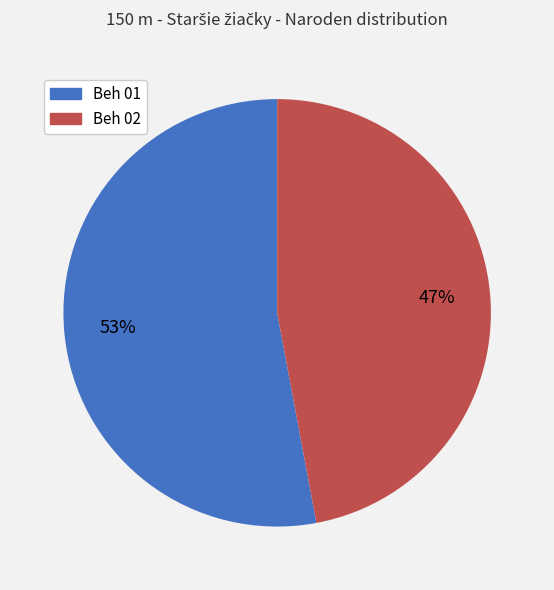

To the nearest percent, what is the combined percentage of Beh 02 and Beh 01?

100%